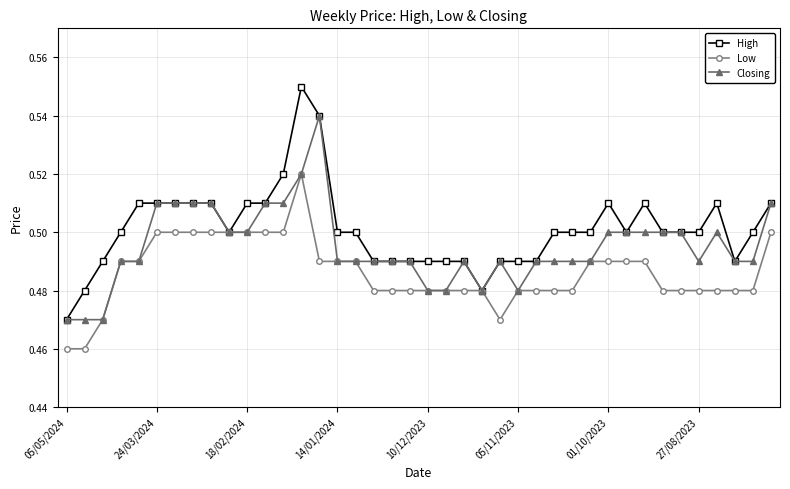

True or false: High has more than 1 points higher than both neighbors.

True